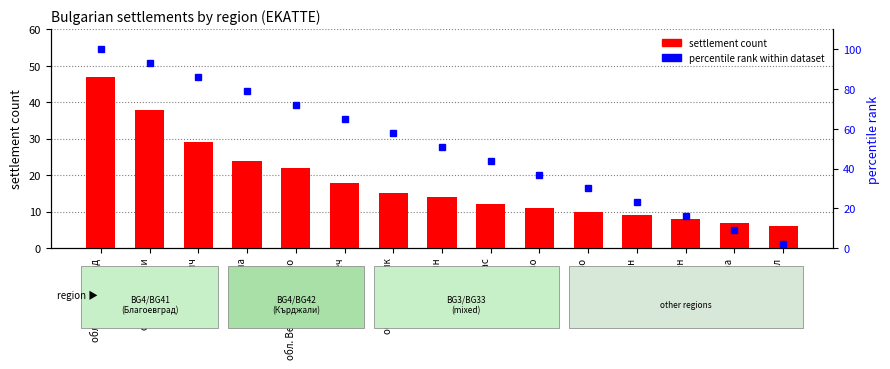

What is the sum of the percentile rank values at обл. Хасково and обл. Велико Търново?

102